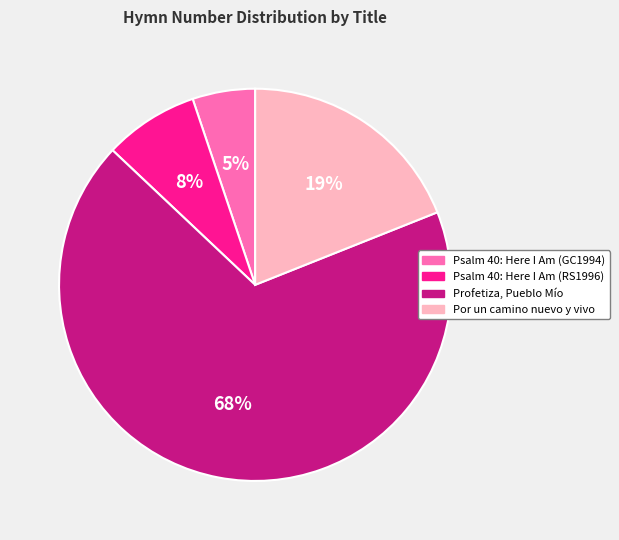

Which has a higher value, Psalm 40: Here I Am (RS1996) or Psalm 40: Here I Am (GC1994)?

Psalm 40: Here I Am (RS1996)